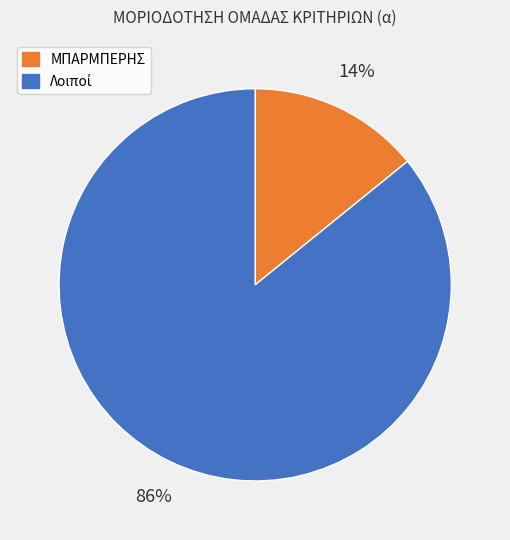

The ΜΠΑΡΜΠΕΡΗΣ slice represents 23% of the pie. True or false?

False